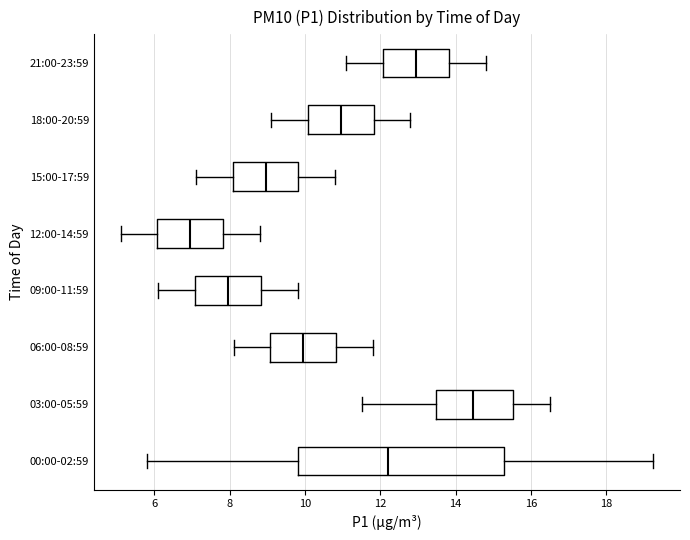

Reading bottom to top, read every box against the x-axis: the position of its median line, the range the box covers, and the ends of its whiskers. The values are not printed on the chart, so give them approximately, as read against the axis.

00:00-02:59: median 12.2, box 9.8 to 15.2, whiskers 5.8 to 19.2
03:00-05:59: median 14.4, box 13.4 to 15.6, whiskers 11.6 to 16.6
06:00-08:59: median 10.0, box 9.0 to 10.8, whiskers 8.2 to 11.8
09:00-11:59: median 8.0, box 7.0 to 8.8, whiskers 6.2 to 9.8
12:00-14:59: median 7.0, box 6.0 to 7.8, whiskers 5.2 to 8.8
15:00-17:59: median 9.0, box 8.0 to 9.8, whiskers 7.2 to 10.8
18:00-20:59: median 11.0, box 10.0 to 11.8, whiskers 9.2 to 12.8
21:00-23:59: median 13.0, box 12.0 to 13.8, whiskers 11.2 to 14.8